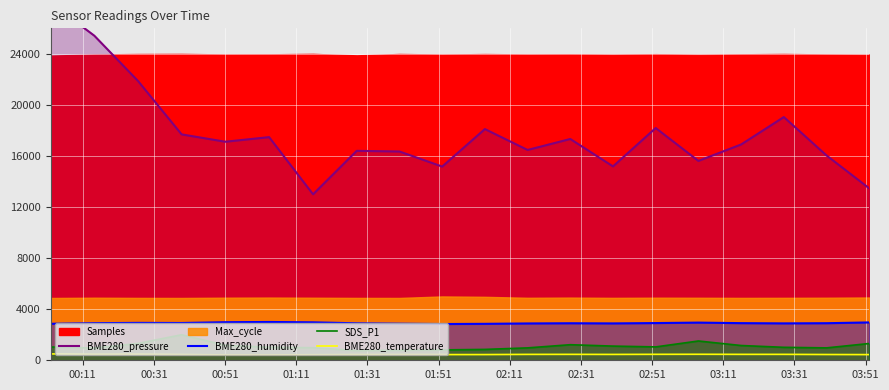

True or false: BME280_humidity and BME280_temperature cross at least once.

False